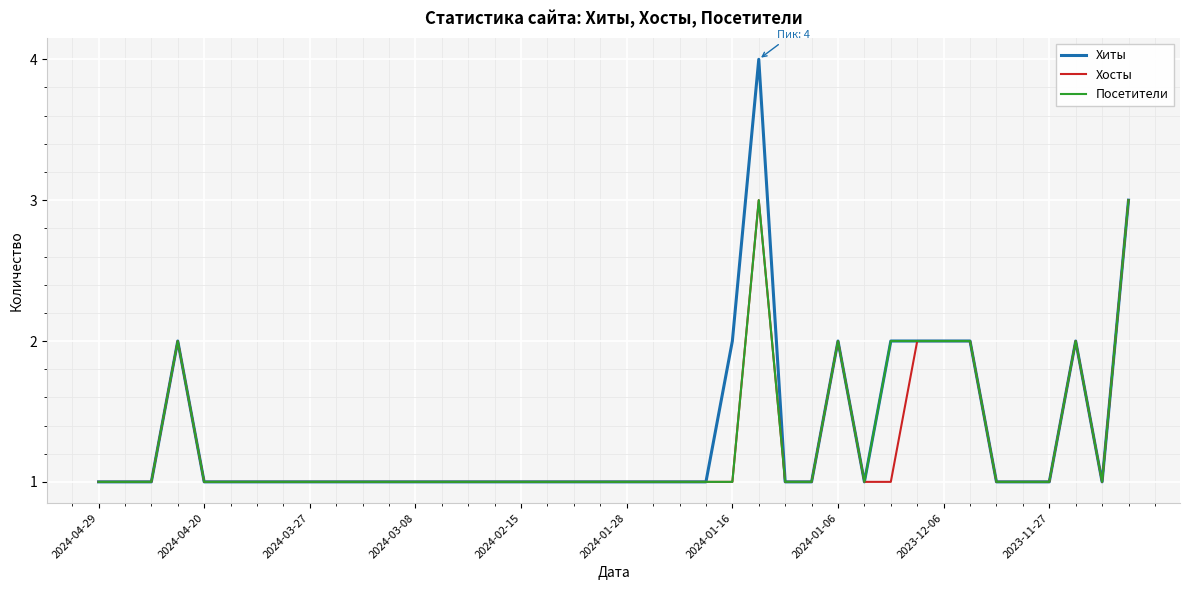

What is the minimum value shown in the chart?

1